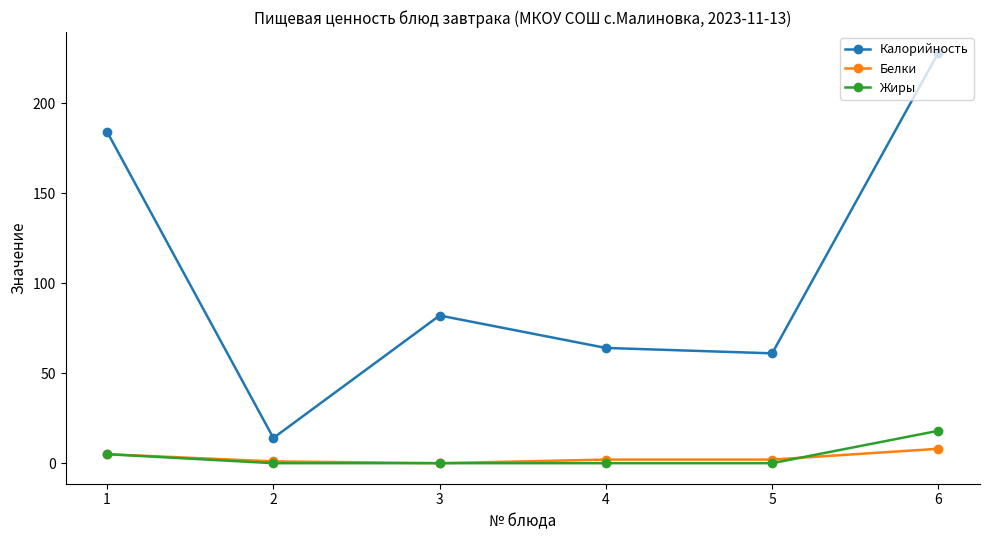

What is the difference between the maximum and minimum values in the Калорийность series?

214